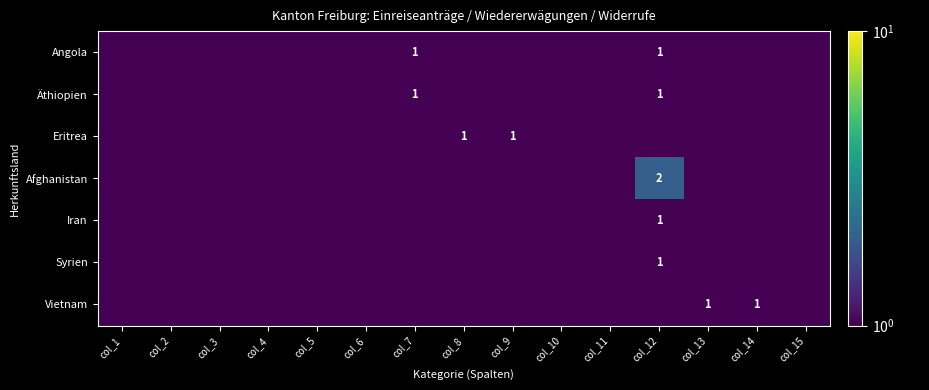

Is the value of Angola at col_14 greater than the value of Vietnam at col_5?

No